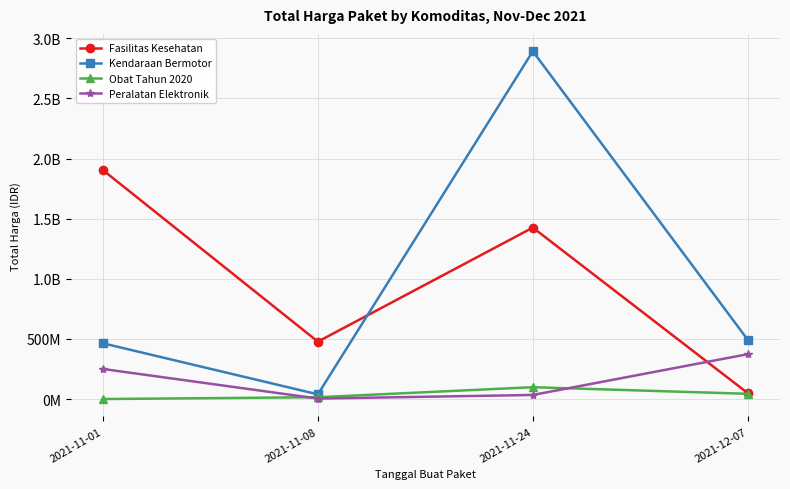

Reading right to left, extract all data points from this chart.

Fasilitas Kesehatan: 2021-12-07=49730040	2021-11-24=1425867900	2021-11-08=477600000	2021-11-01=1903865815
Kendaraan Bermotor: 2021-12-07=493000000	2021-11-24=2892122000	2021-11-08=39440000	2021-11-01=464002100
Obat Tahun 2020: 2021-12-07=43859200	2021-11-24=98772570	2021-11-08=15513960	2021-11-01=333600
Peralatan Elektronik: 2021-12-07=373404000	2021-11-24=34292000	2021-11-08=4350000	2021-11-01=250350000